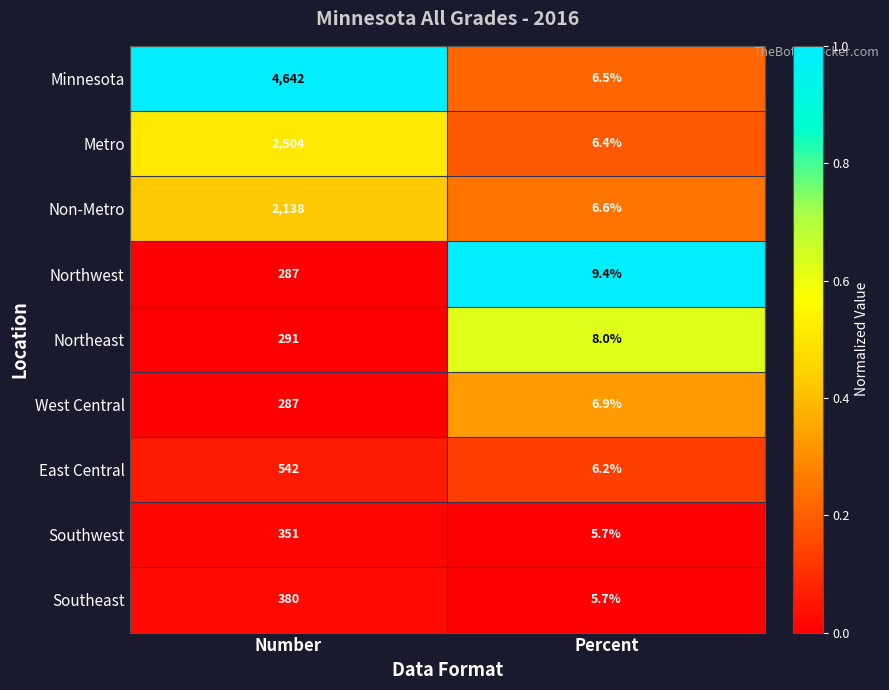

Which series changed the most between Number and Percent?

Minnesota